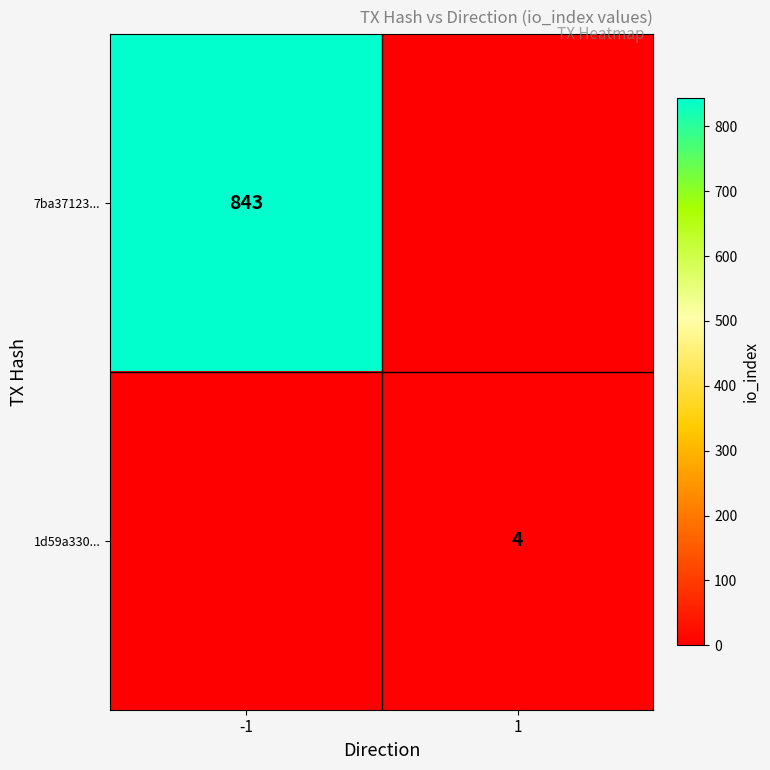

True or false: 7ba37123... has a value of 843 at -1.

True